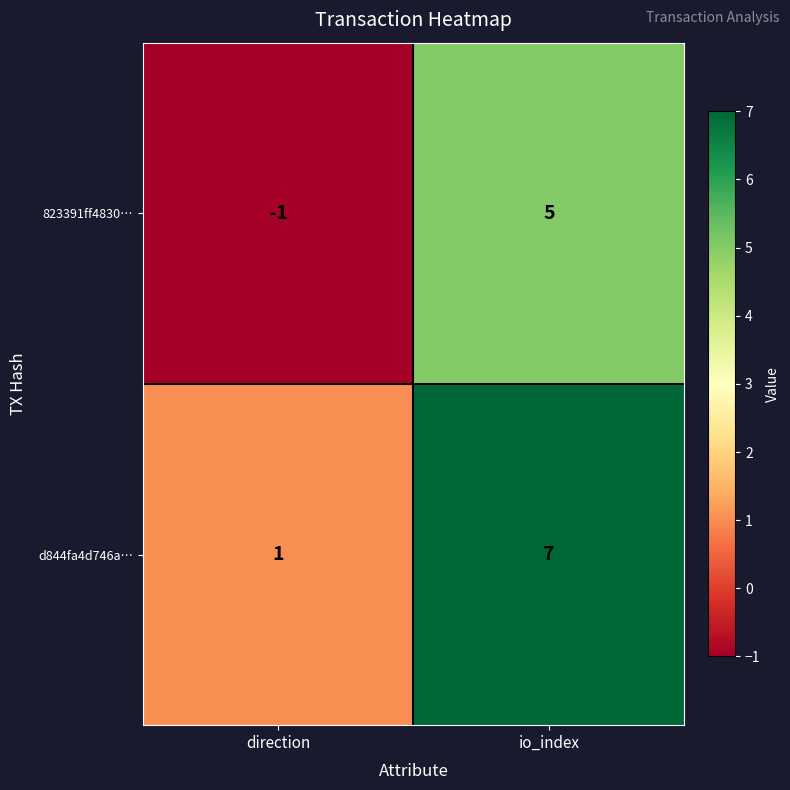

The value of 823391ff4830… at io_index is 2. True or false?

False